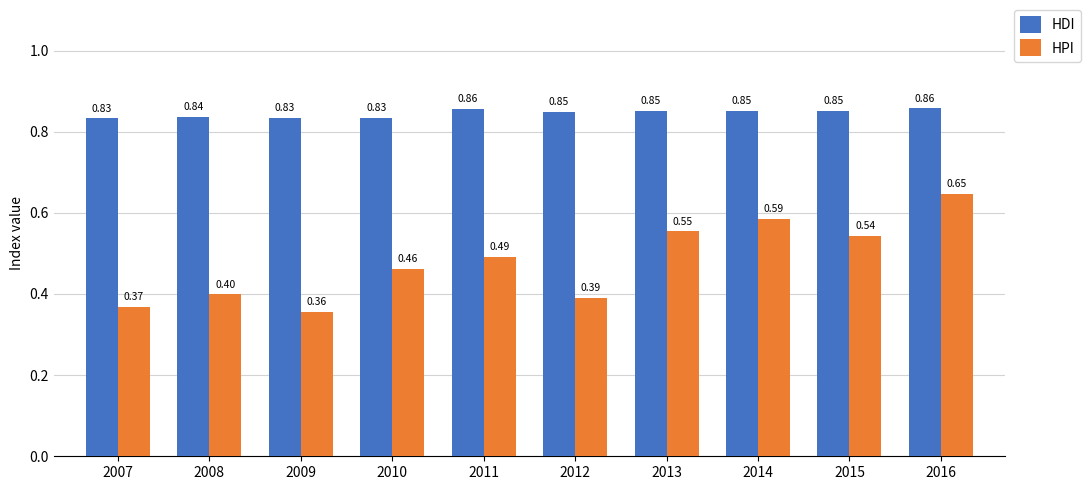

At which category is the sum across all series the highest?

2016